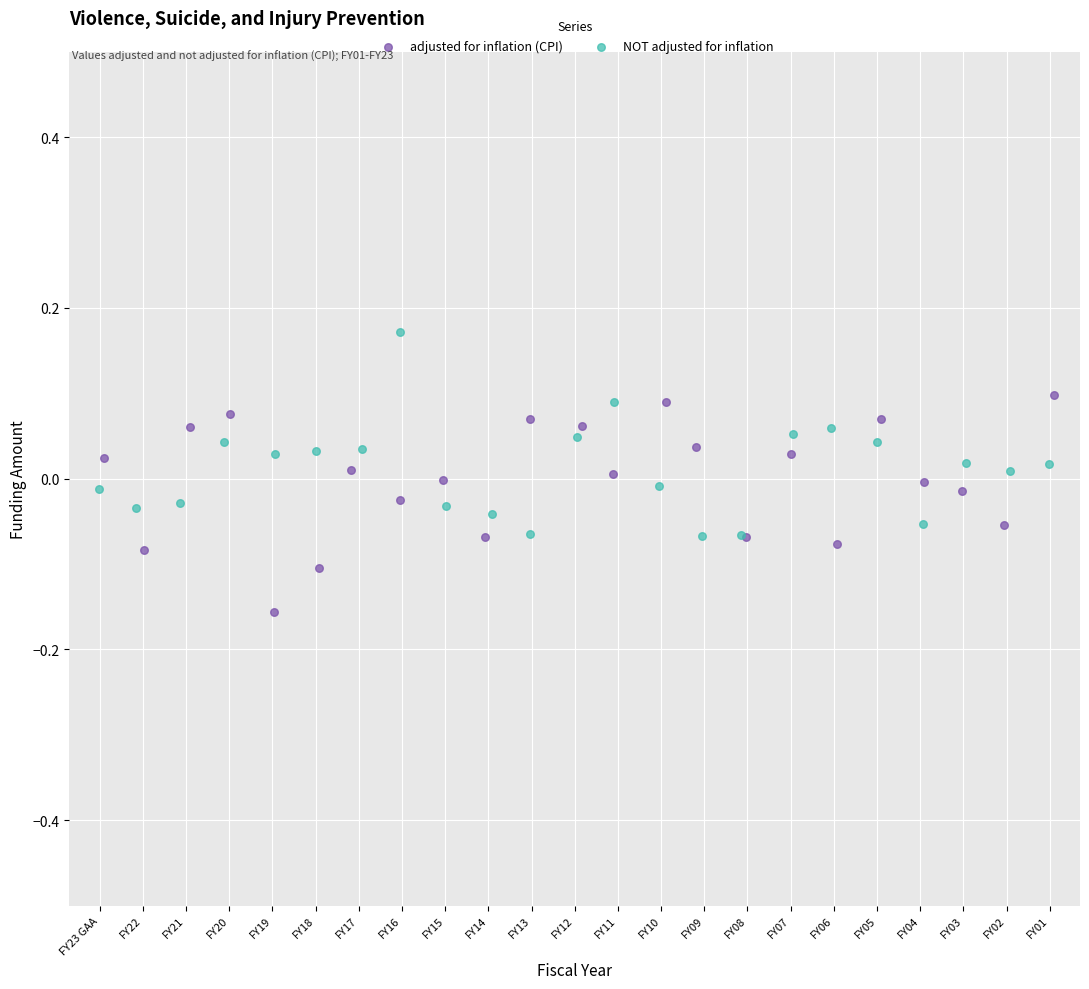

Which series reaches the maximum Y coordinate?

NOT adjusted for inflation